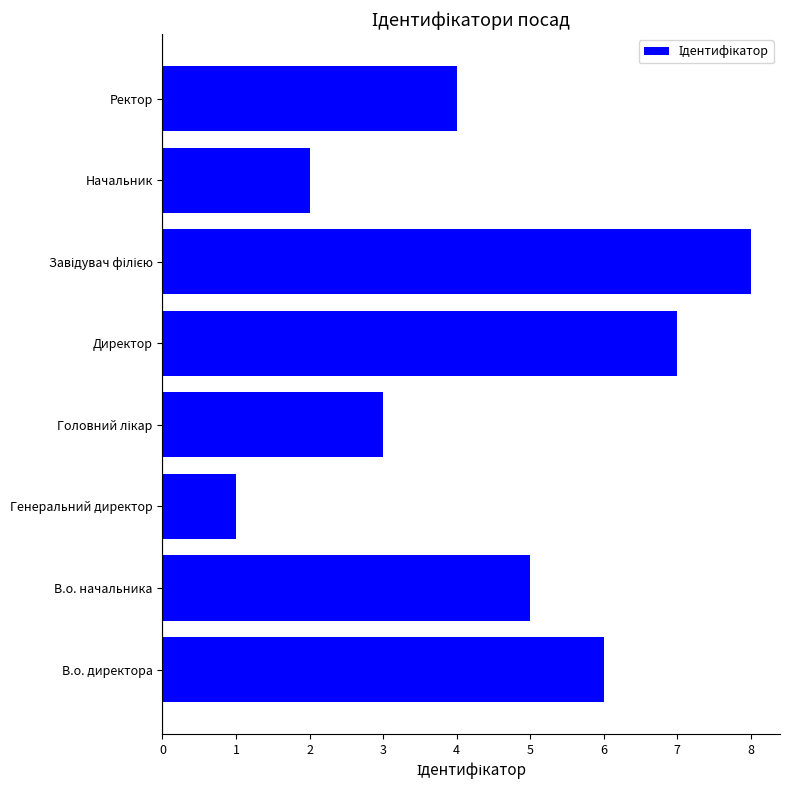

At which category does the chart reach its minimum across all series?

Генеральний директор